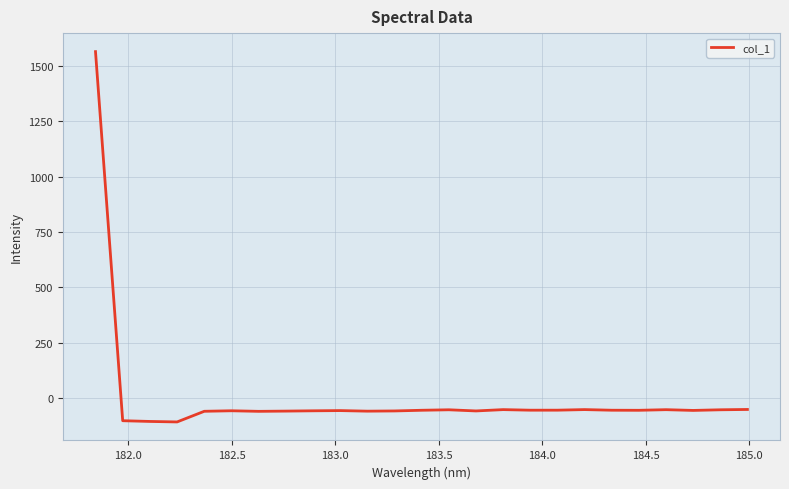

What is the difference between the maximum and minimum values?

1671.3